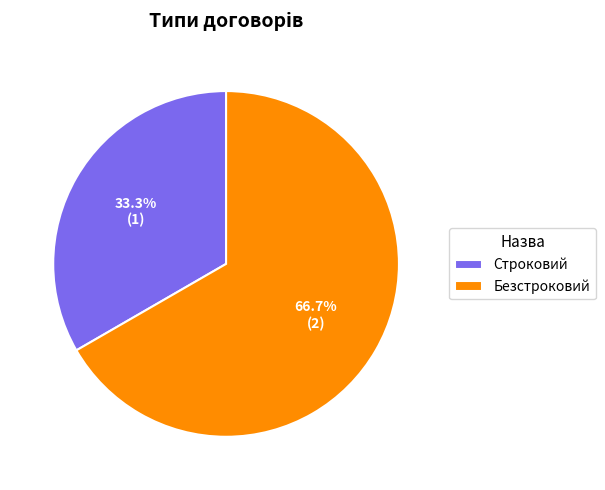

What is the ratio of the value at Безстроковий to the value at Строковий?

2.0